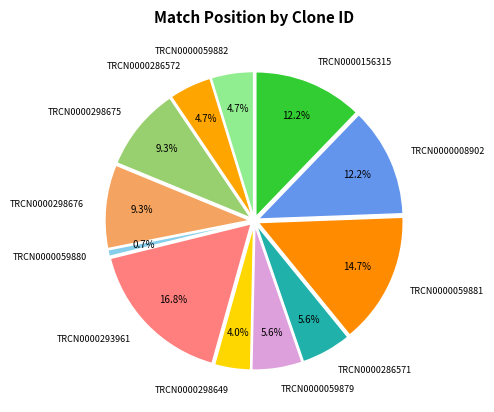

What is the change in value from TRCN0000298676 to TRCN0000298649?

-846